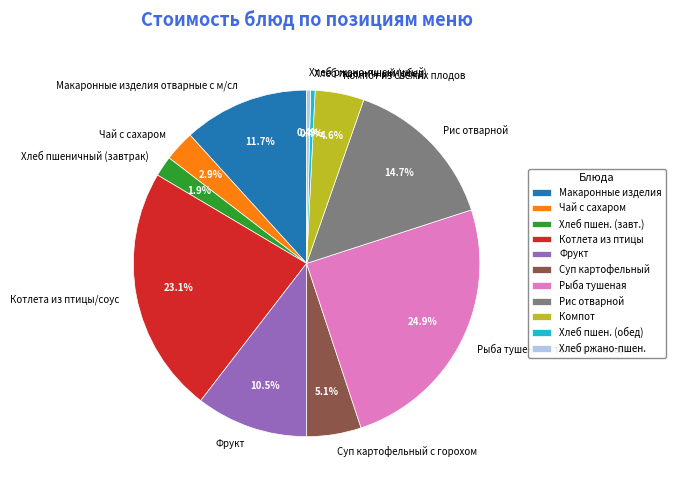

Which slice is the largest?

Рыба тушеная в томате с овощами